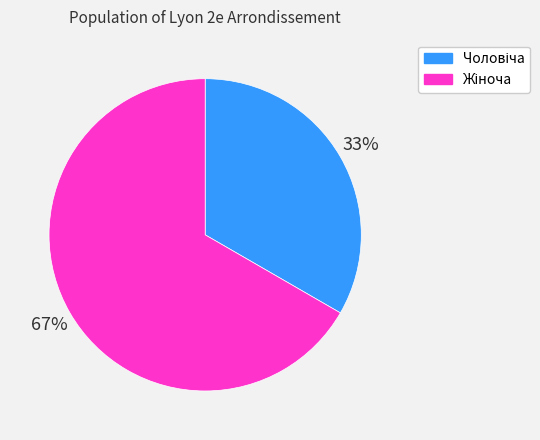

Does any single category account for the majority?

Yes